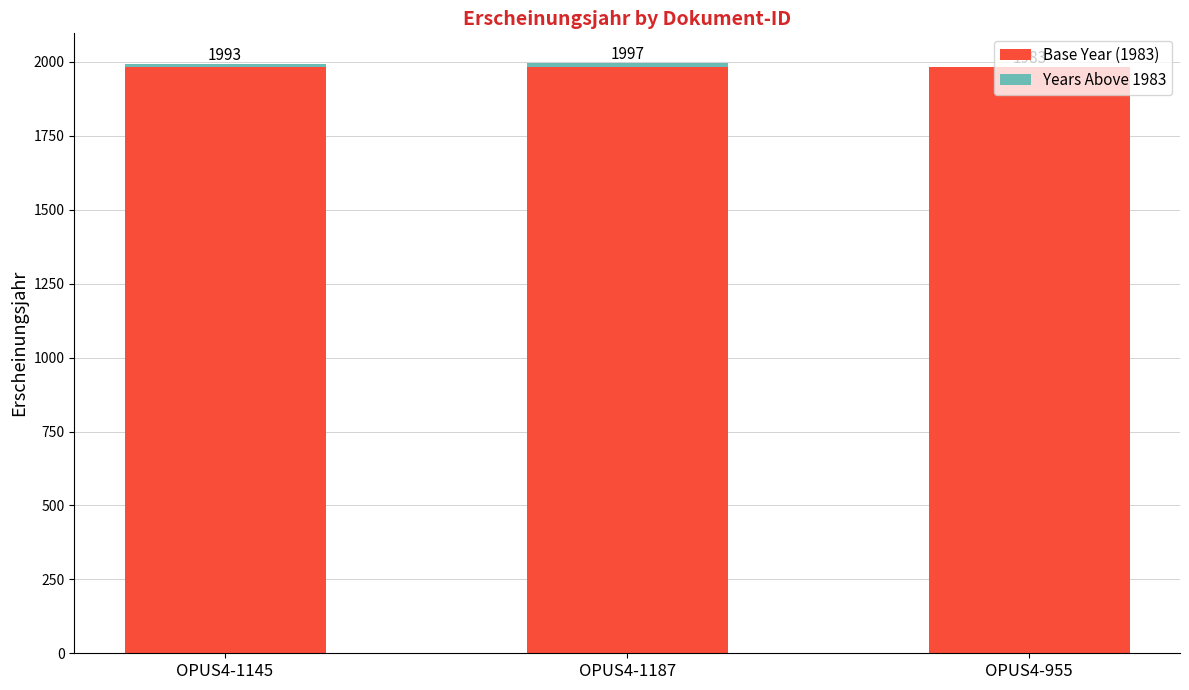

Are the bars horizontal?

No